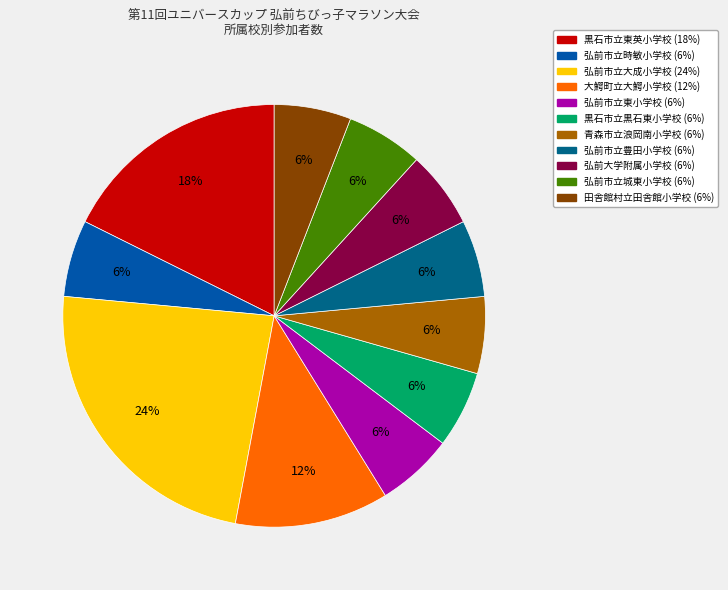

Rank the categories by value from highest to lowest.

弘前市立大成小学校, 黒石市立東英小学校, 大鰐町立大鰐小学校, 弘前市立時敏小学校, 弘前市立東小学校, 黒石市立黒石東小学校, 青森市立浪岡南小学校, 弘前市立豊田小学校, 弘前大学附属小学校, 弘前市立城東小学校, 田舎館村立田舎館小学校